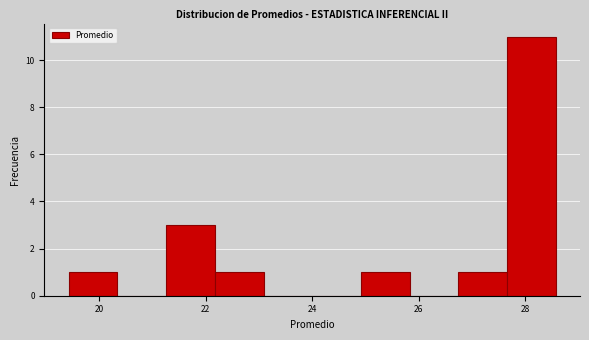

How tall is the bar that spans 22.2 to 23.0 on the x-axis? Neither the bar edges nor the heights are printed on the chart, so give them approximately, as read against the axes.

1